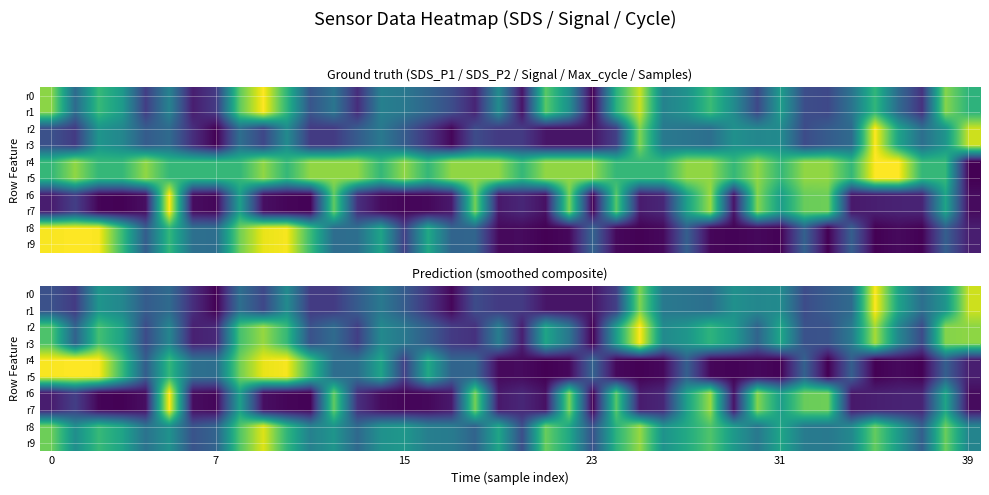

Rank the series by their maximum value, from lowest to highest.

r8, r9, r0, r1, r2, r3, r4, r5, r6, r7